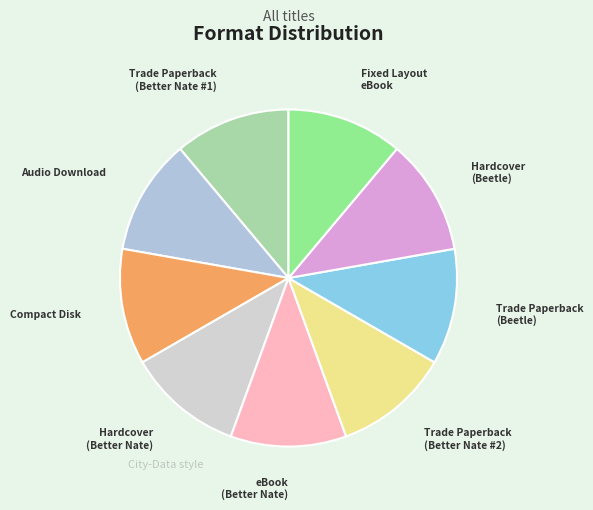

Rank the categories by value from highest to lowest.

Trade Paperback (Better Nate), Audio Download, Compact Disk, Hardcover (Better Nate), eBook (Better Nate), Trade Paperback (Better Nate 2), Trade Paperback (Beetle), Hardcover (Beetle), Fixed Layout eBook